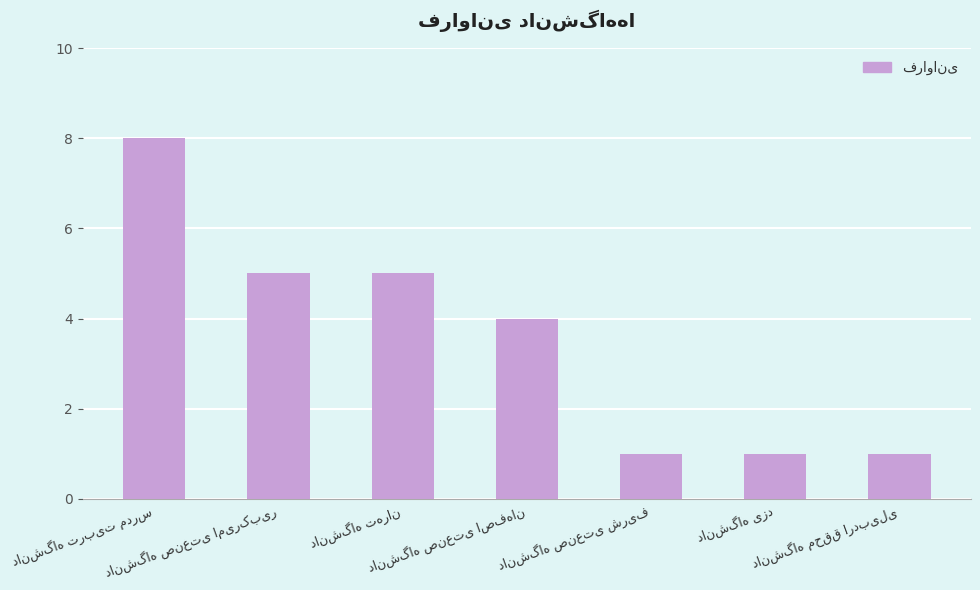

How many values are between 1 and 5?

6